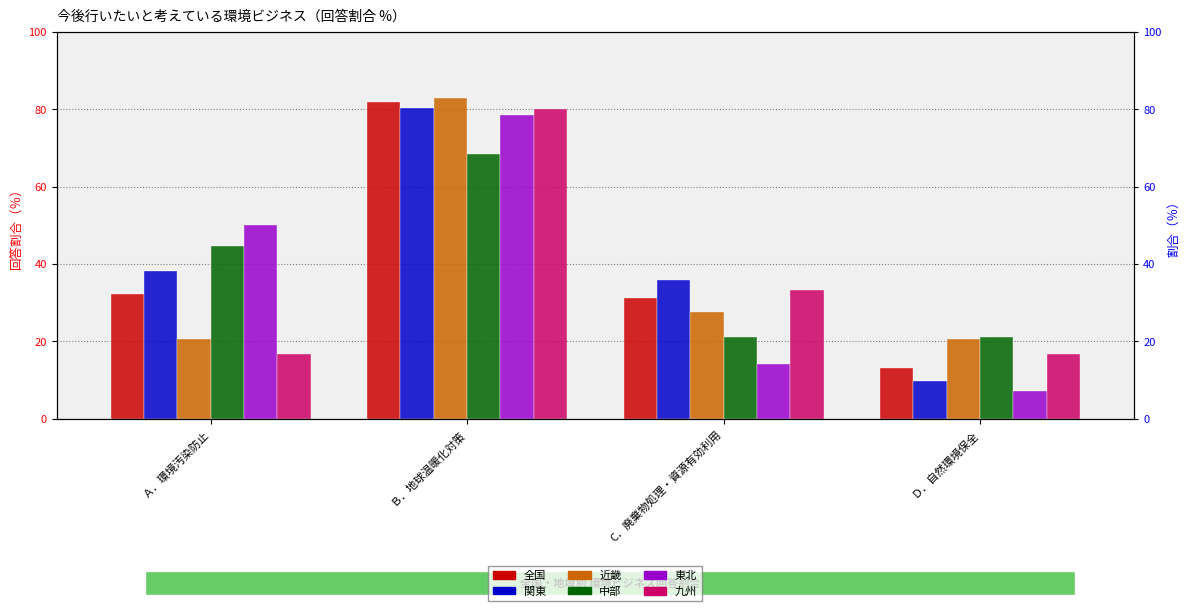

What is the value of the 中部 bar at the 4th from the left?

21.1